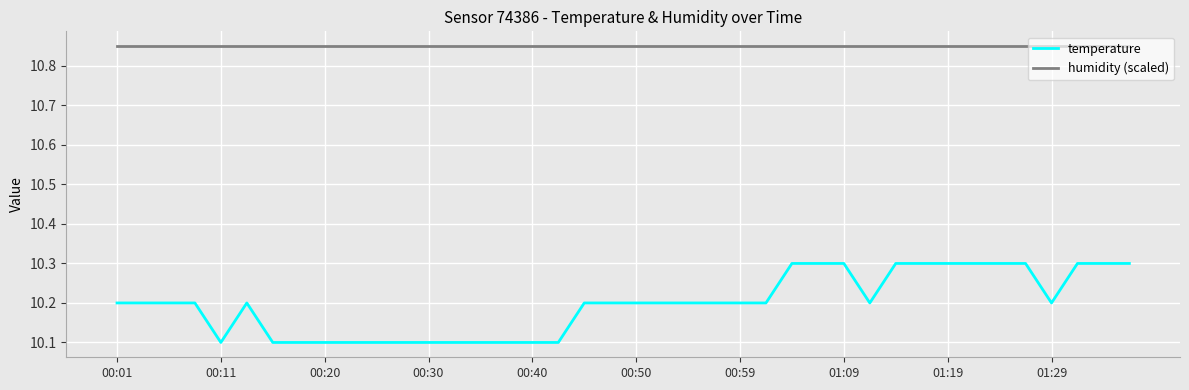

Rank the series by their average value, from highest to lowest.

humidity (scaled), temperature